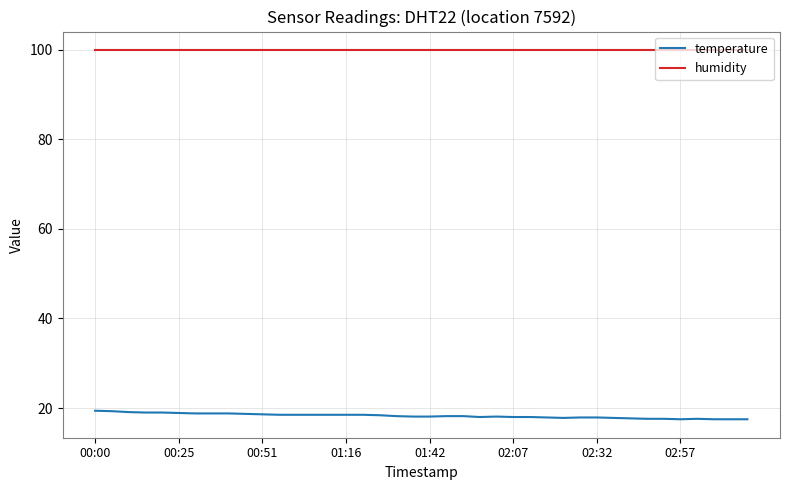

What is the difference between the maximum and minimum values in the temperature series?

1.9